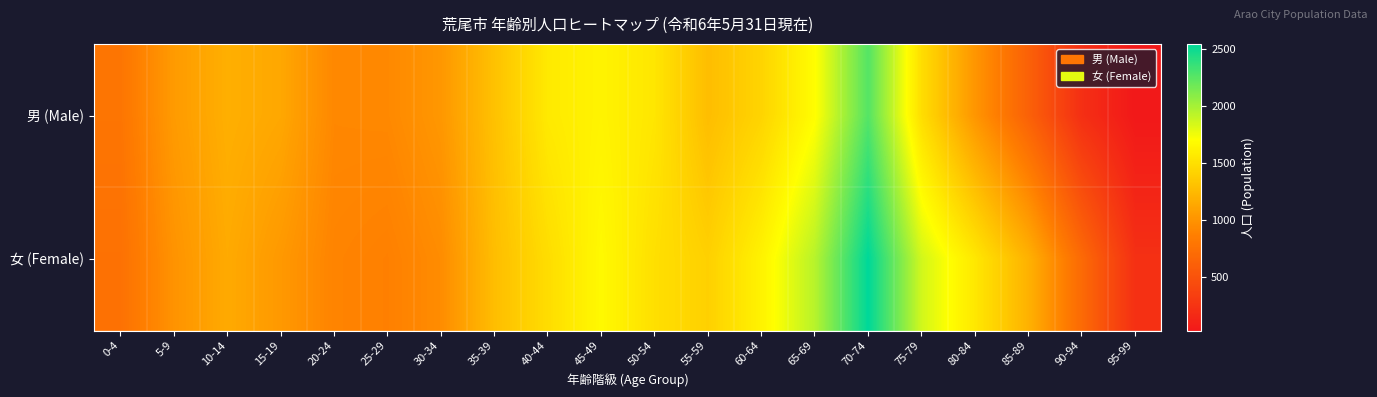

Rank the series by their average value, from highest to lowest.

女 (Female), 男 (Male)